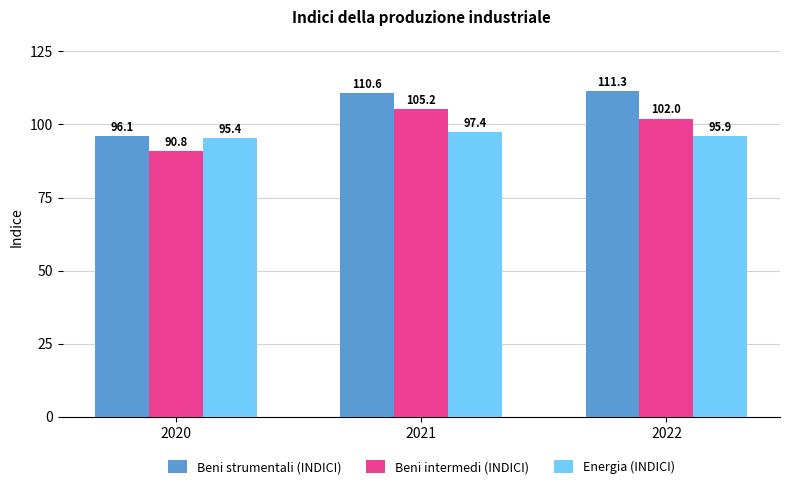

How many groups of bars are there?

3